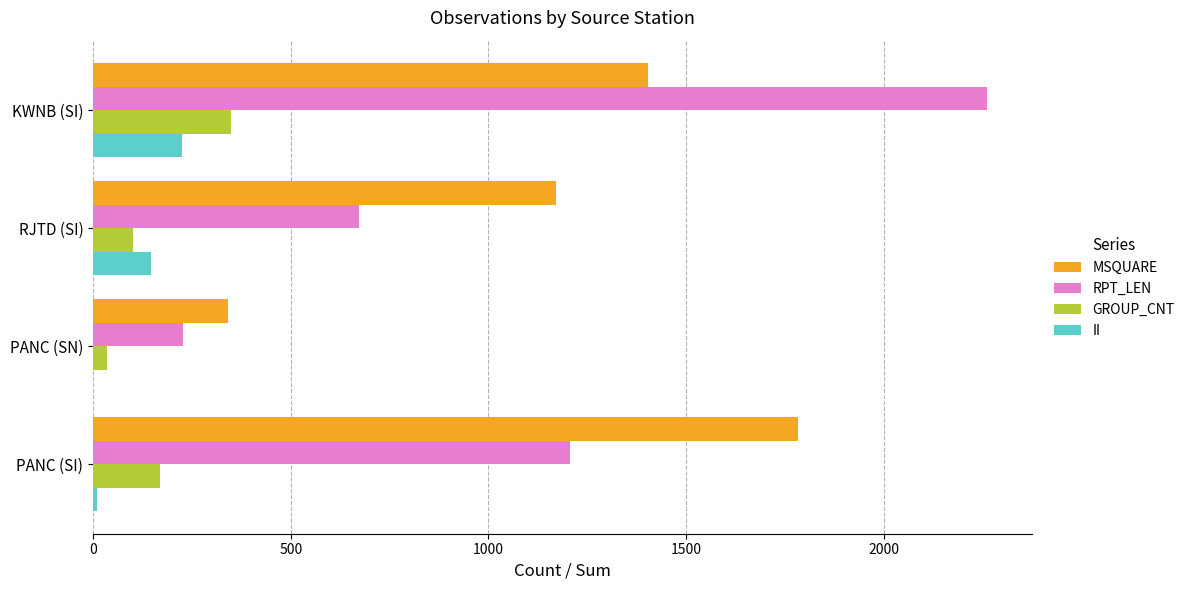

What is the sum of all MSQUARE values?

4698